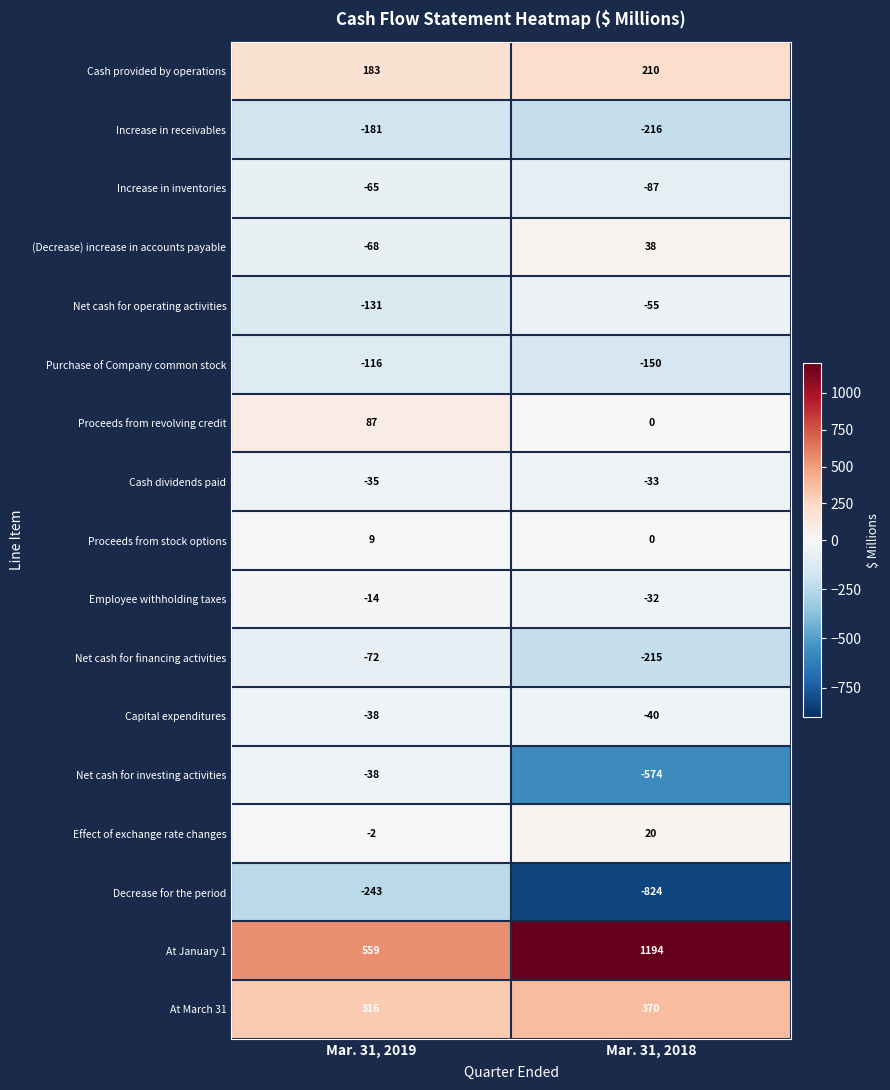

What is the sum of the Increase in receivables values at Mar. 31, 2018 and Mar. 31, 2019?

-397